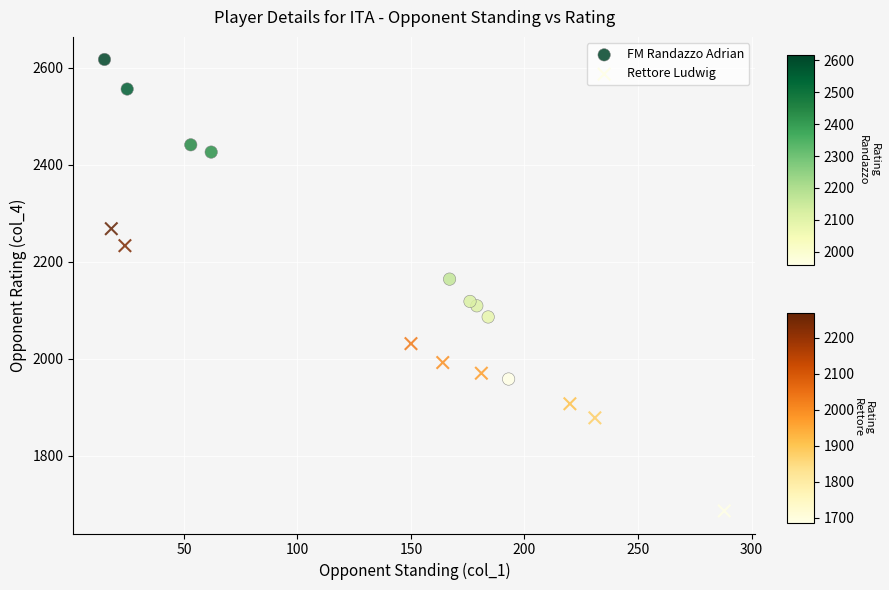

Which series has the largest Y range (max minus min)?

FM Randazzo Adrian